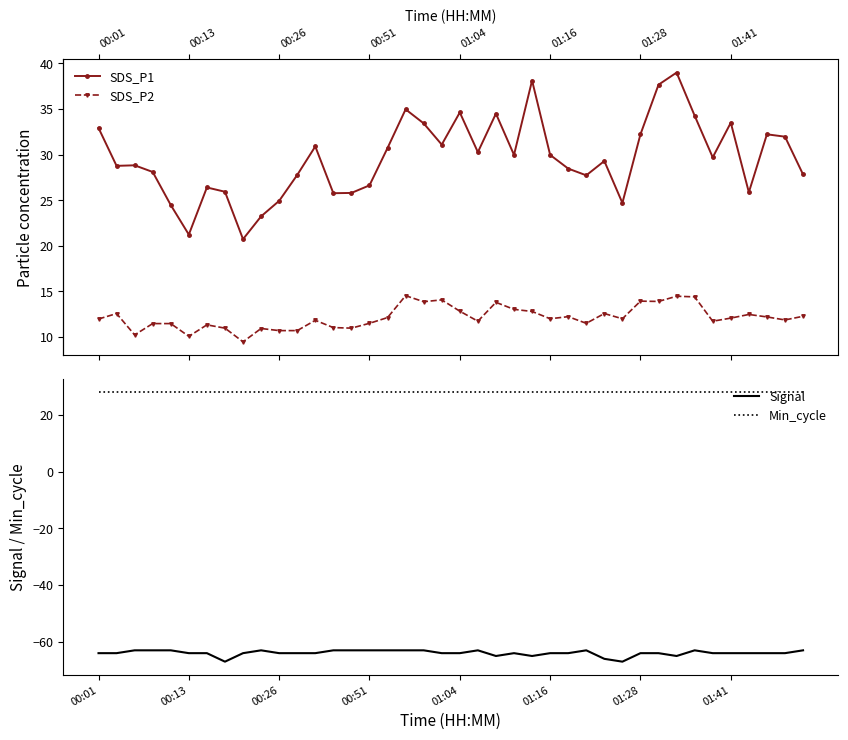

True or false: Min_cycle and Signal intersect in this chart.

False